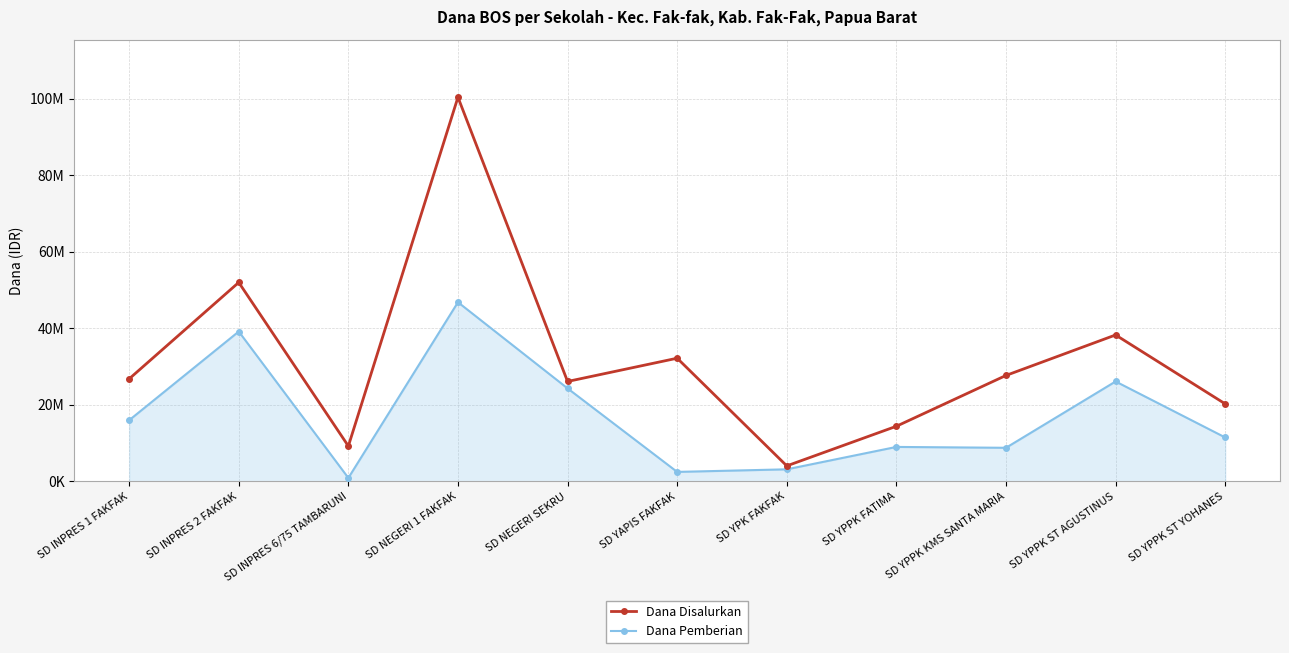

What is the label of the 2nd point from the left?

SD INPRES 2 FAKFAK